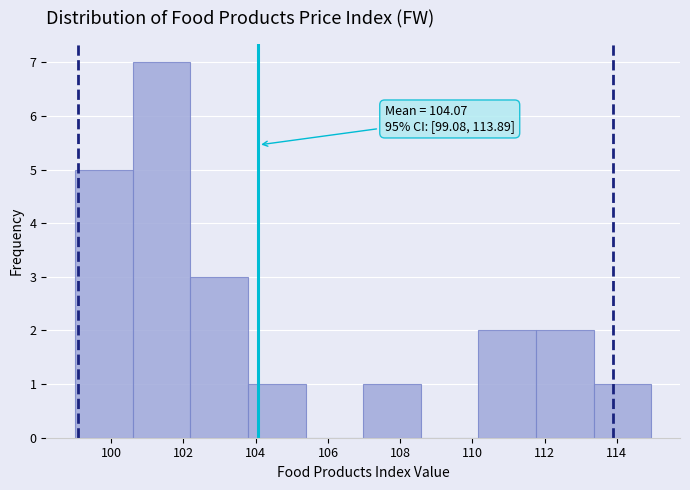

Over which range of the x-axis is the bar tallest?

100.6 to 102.2